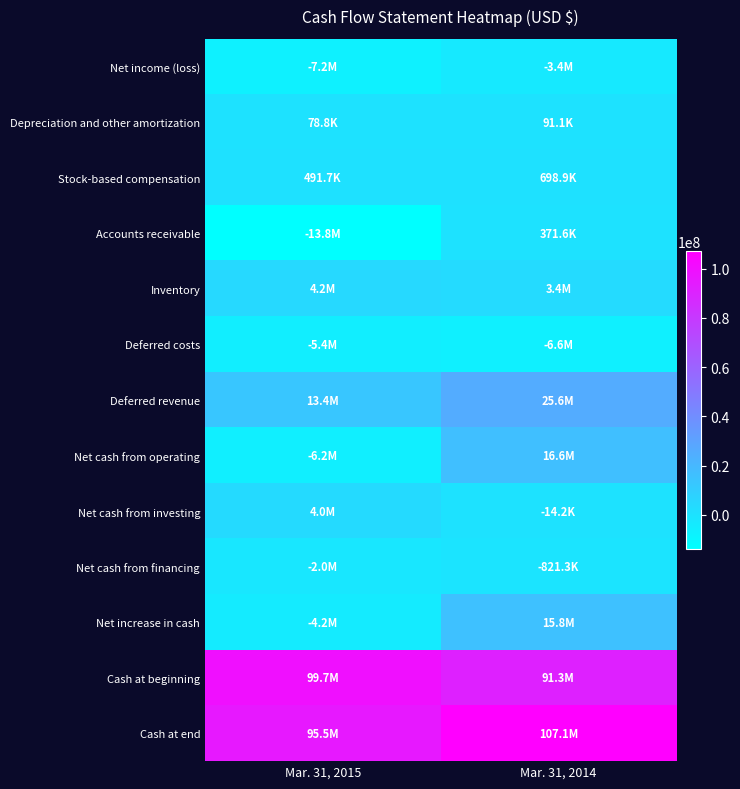

List the series in order of their peak value, highest first.

Cash at end, Cash at beginning, Deferred revenue, Net cash from operating, Net increase in cash, Inventory, Net cash from investing, Stock-based compensation, Accounts receivable, Depreciation and other amortization, Net cash from financing, Net income (loss), Deferred costs